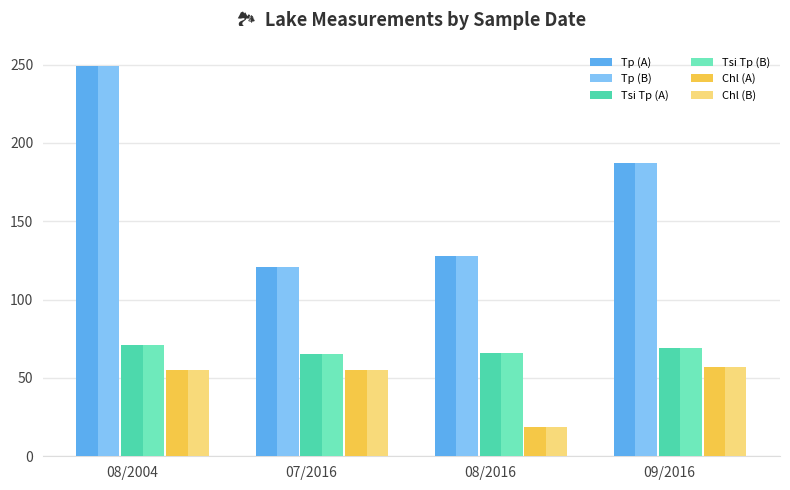

What is the spread (max minus min) of values at 08/2004?

194